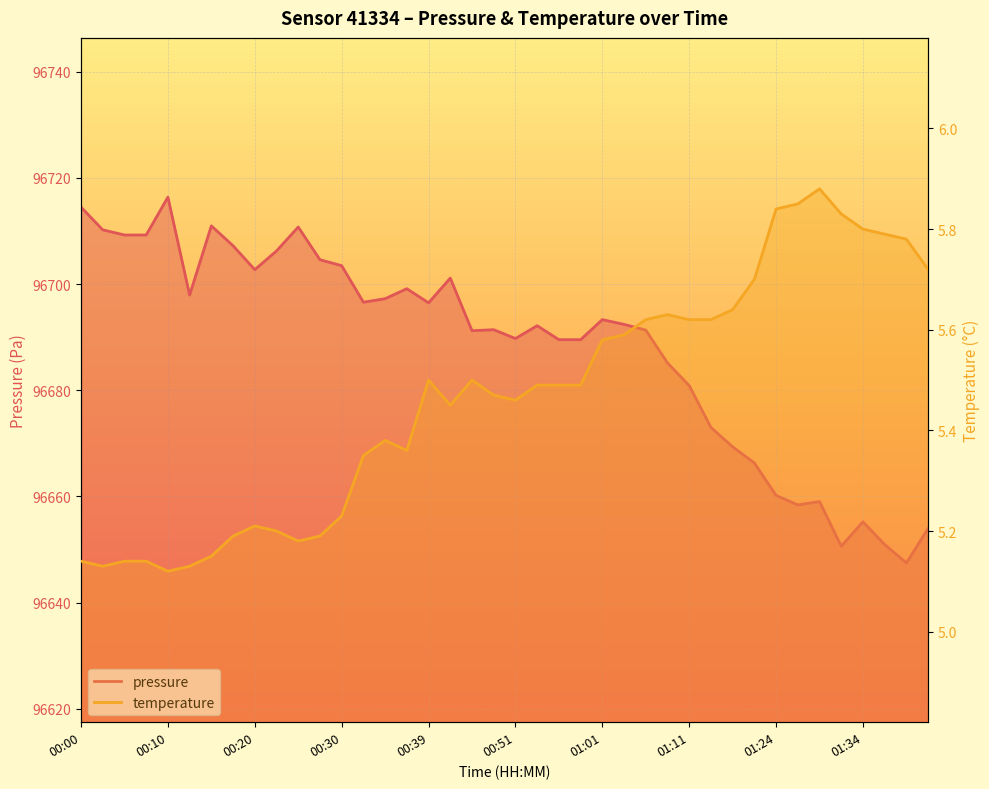

How many interior local peaks does the temperature series have?

6